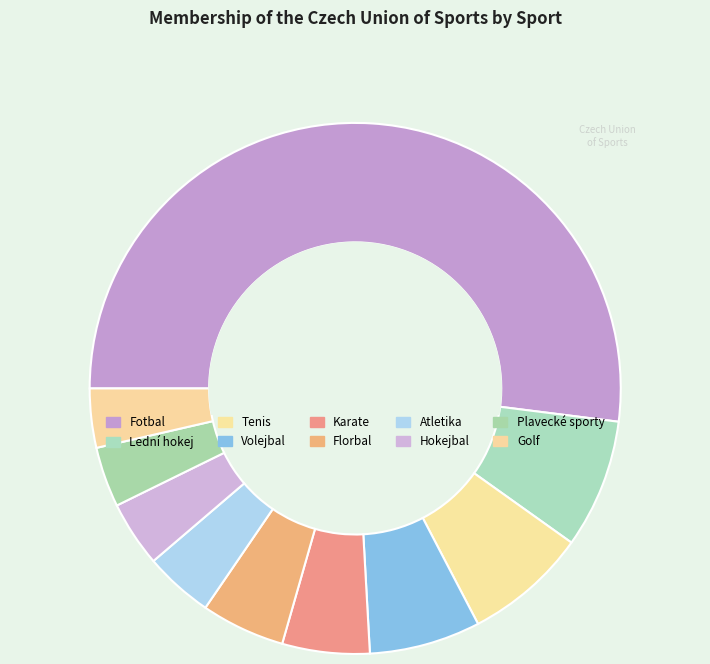

How many slices are in this pie chart?

10